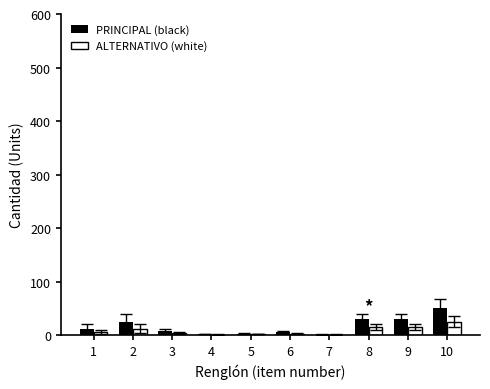

At which category is the sum across all series the highest?

10